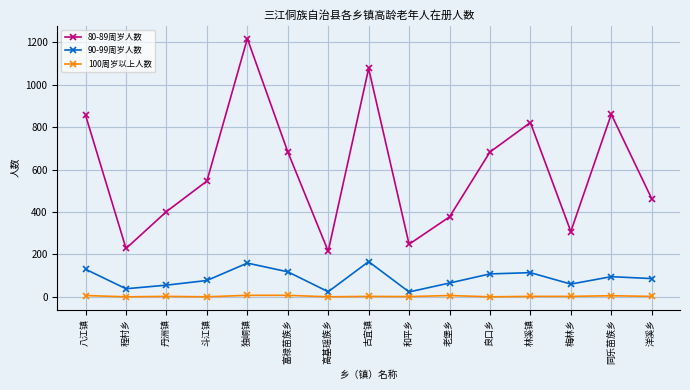

Where is the first local minimum for 80-89周岁人数?

程村乡